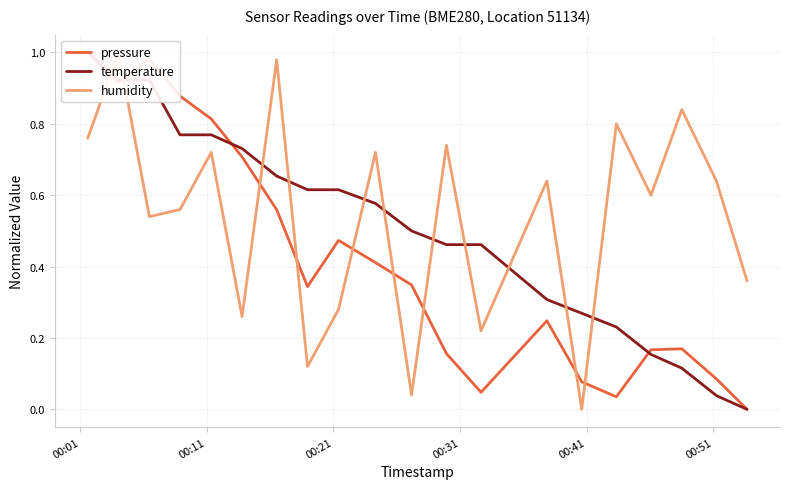

What is the average value of the pressure series?

0.4